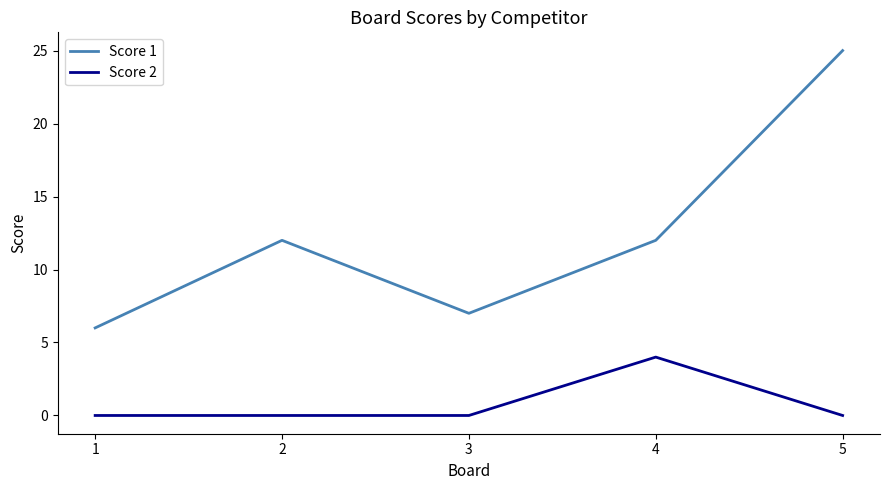

At which category is the sum across all series the highest?

5